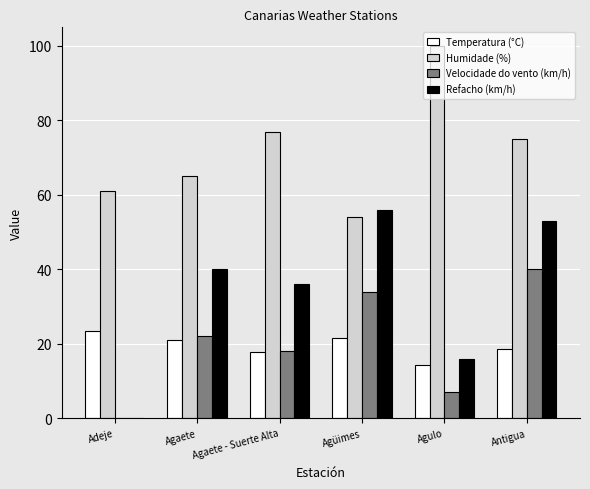

What is the total value across all series at Agüimes?

165.4